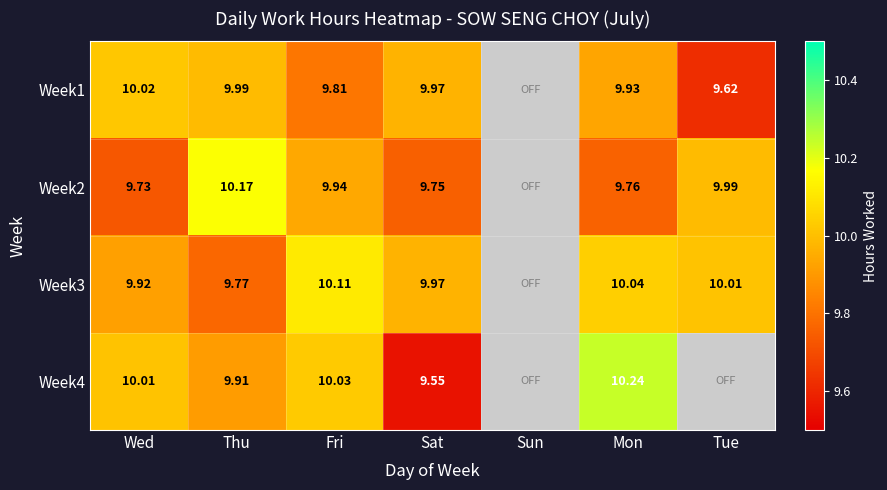

Between Wed and Mon, which series saw the biggest shift?

Week4